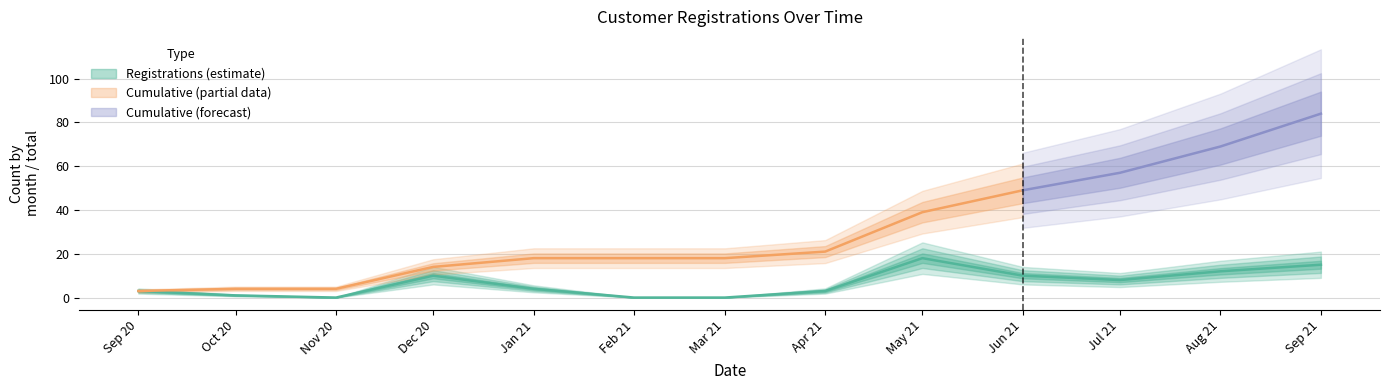

Which has a higher value, Apr 21 or May 21?

May 21